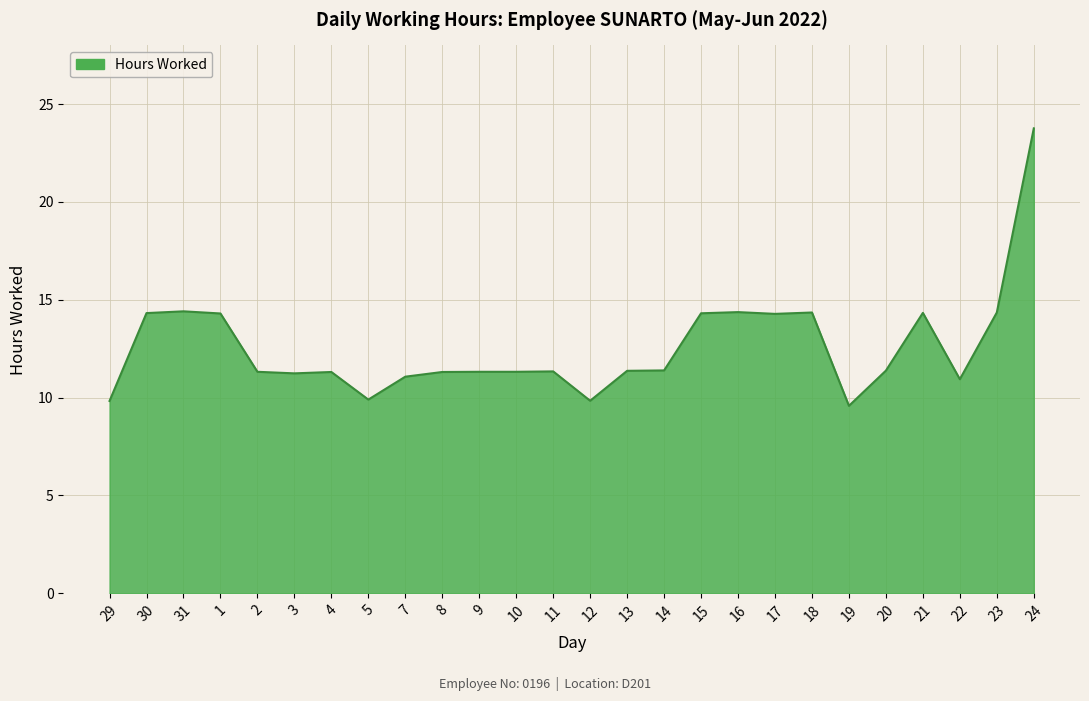

What position from the right is 4?

20